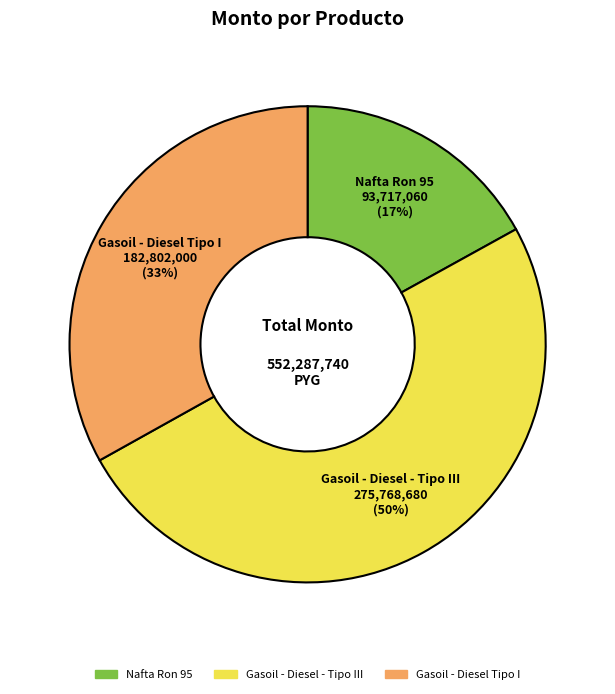

True or false: Nafta Ron 95 accounts for 25% of the total.

False